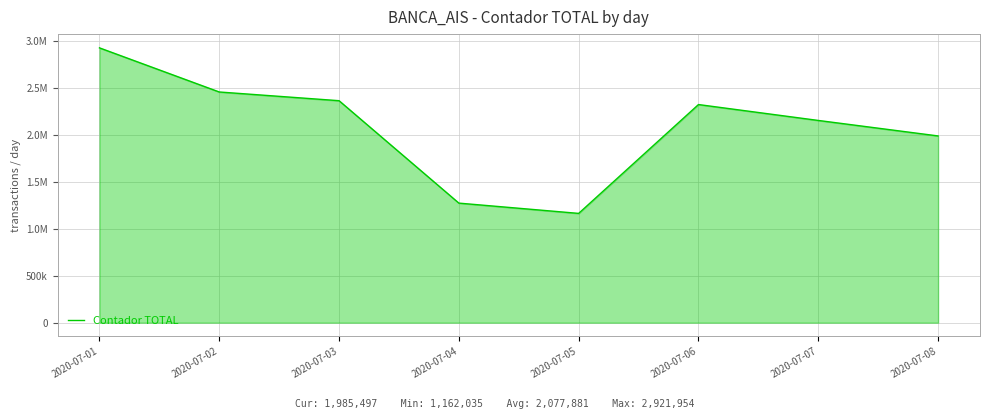

List the labels in order of value, smallest first.

2020-07-05, 2020-07-04, 2020-07-08, 2020-07-07, 2020-07-06, 2020-07-03, 2020-07-02, 2020-07-01